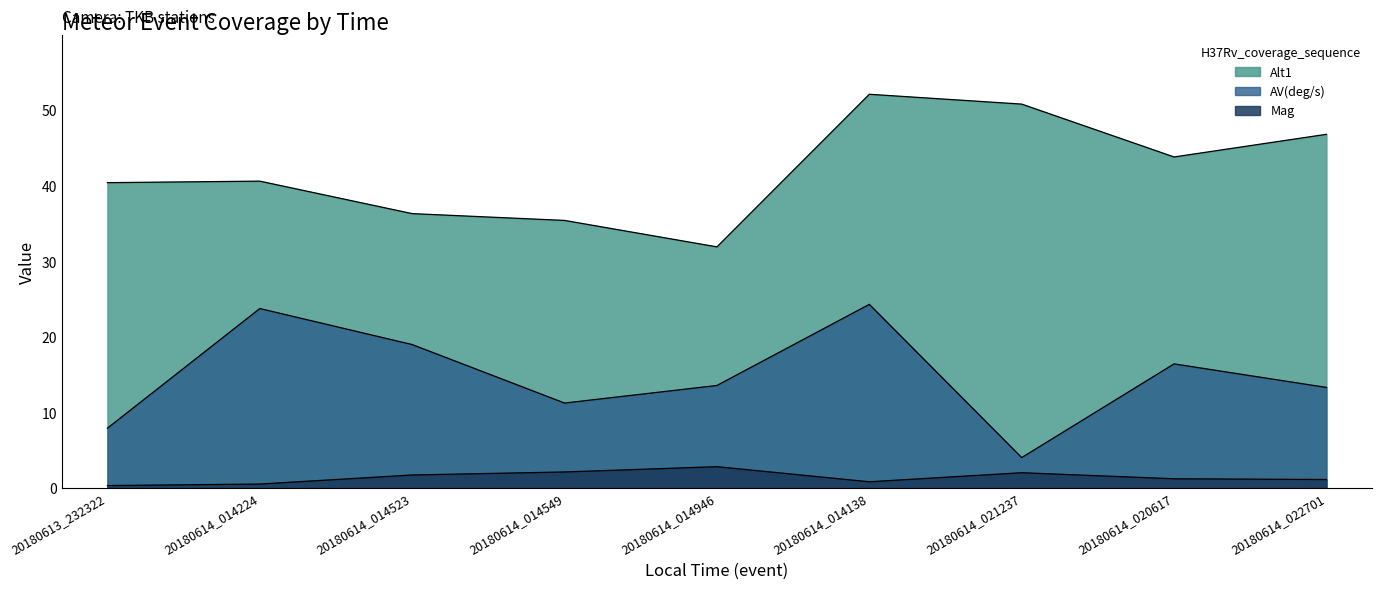

The value of AV(deg/s) at 20180614_014138 is 24.3. True or false?

True